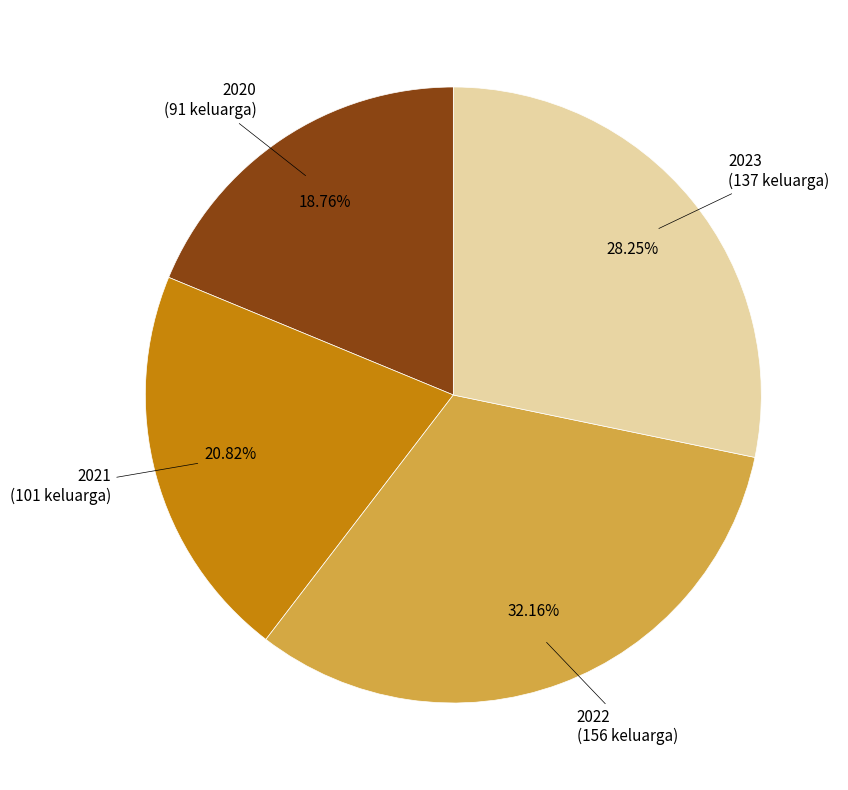

Is there any slice that represents more than half of the pie?

No